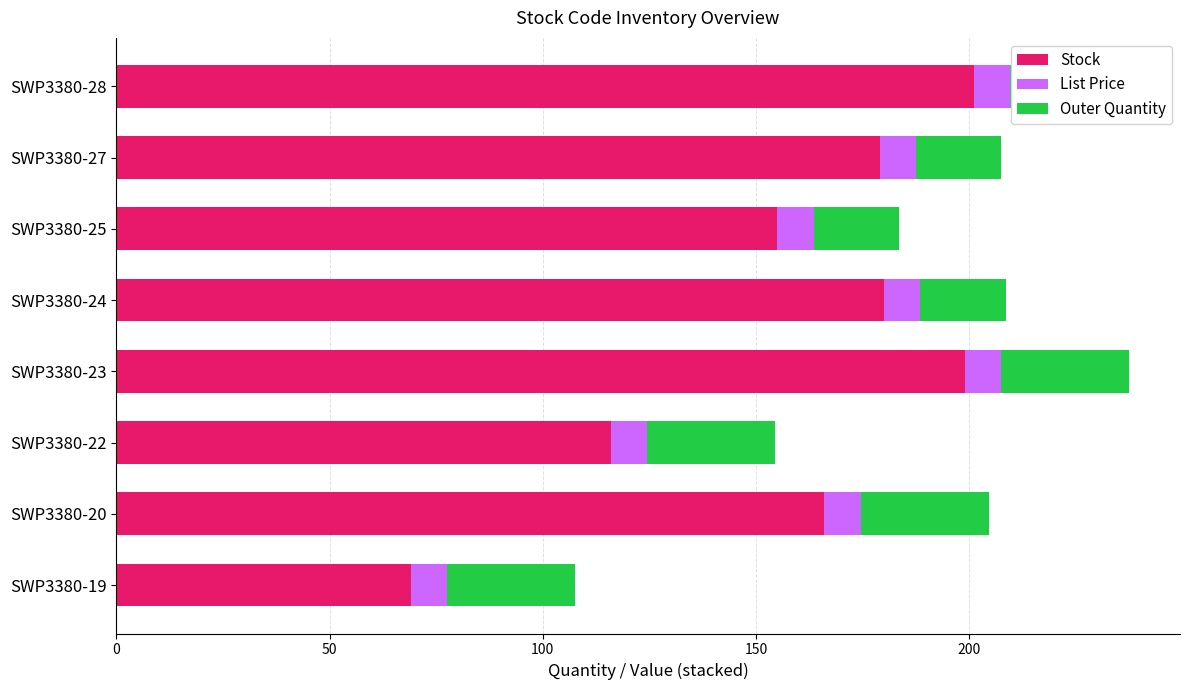

At 50, list the series in order from largest to smallest.

Stock, Outer Quantity, List Price